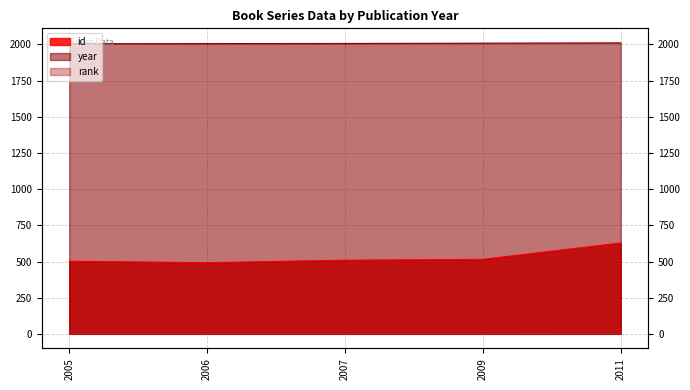

What is the value of the rank point at the 4th from the left?

1